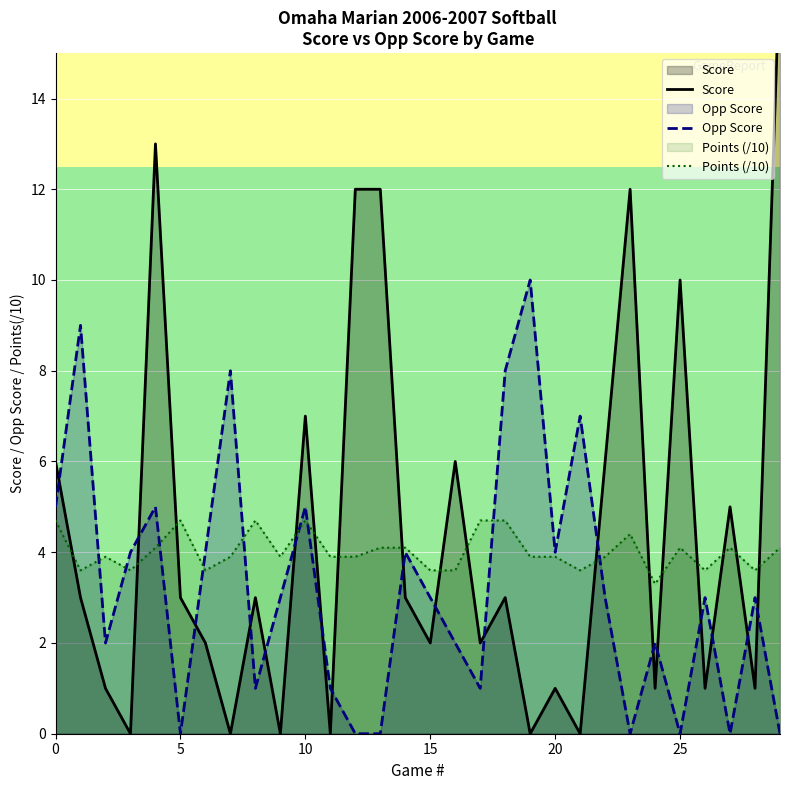

What is the label of the 20th point from the right?

10